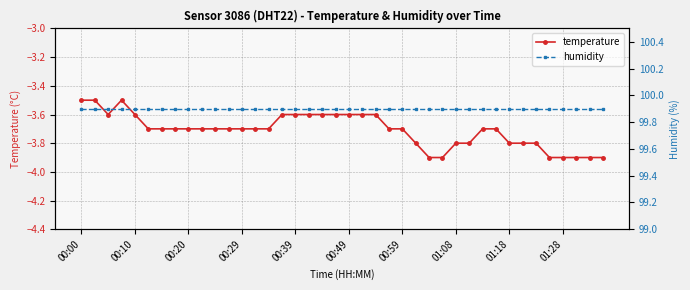

Rank the series by their maximum value, from lowest to highest.

temperature, humidity